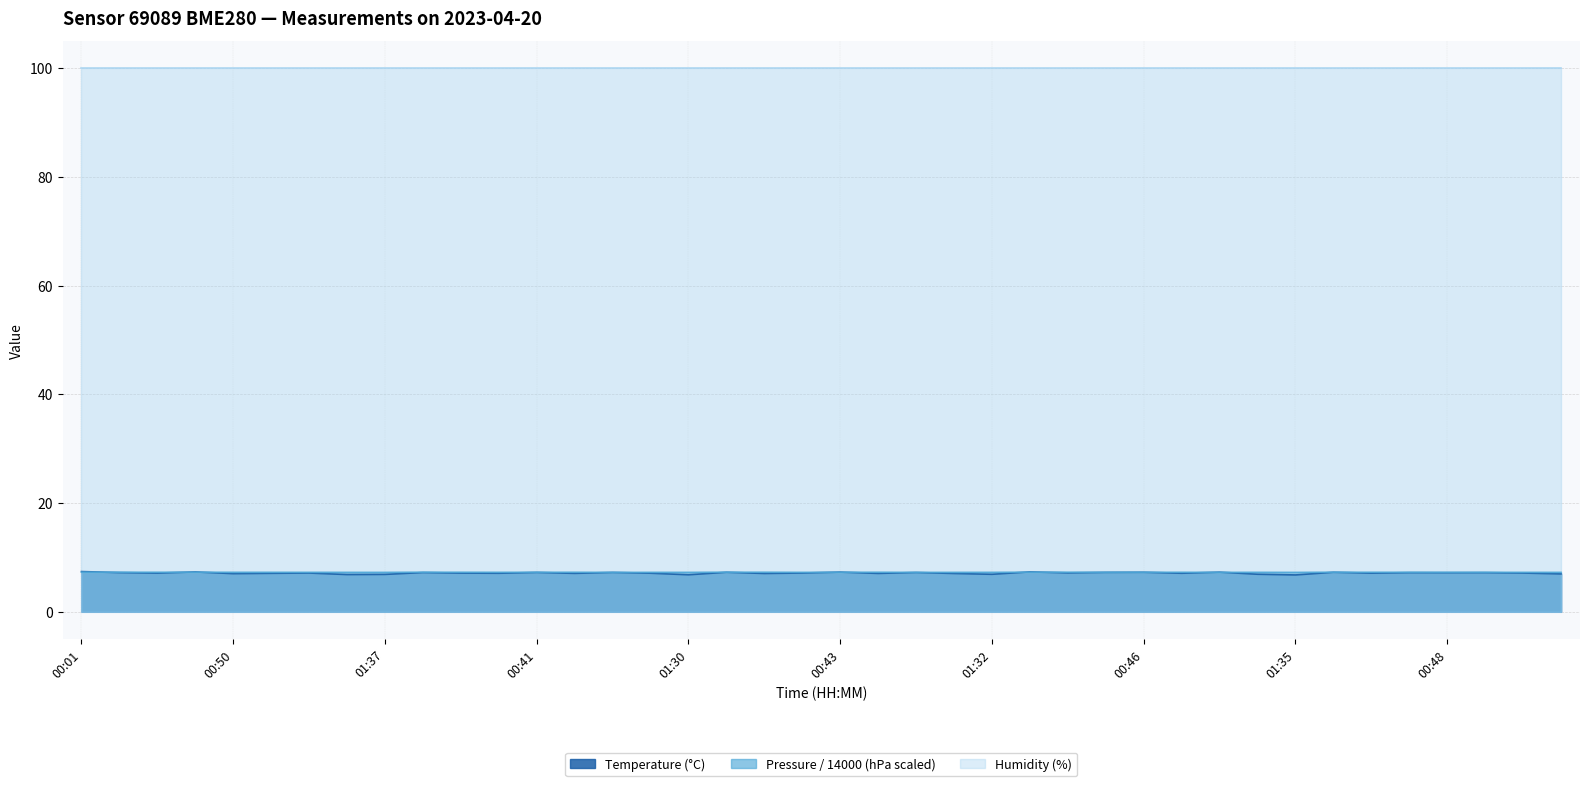

Which series has the largest total across all categories?

Humidity (%)